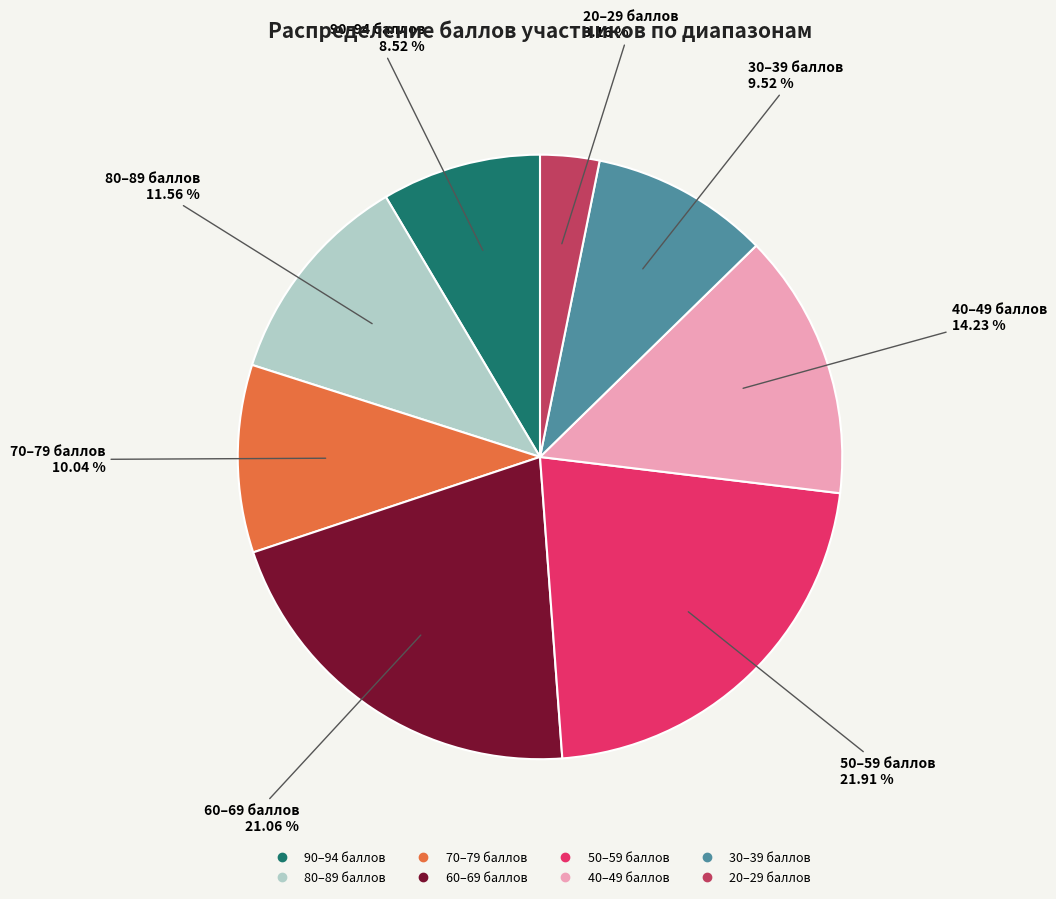

Is there any slice that represents more than half of the pie?

No